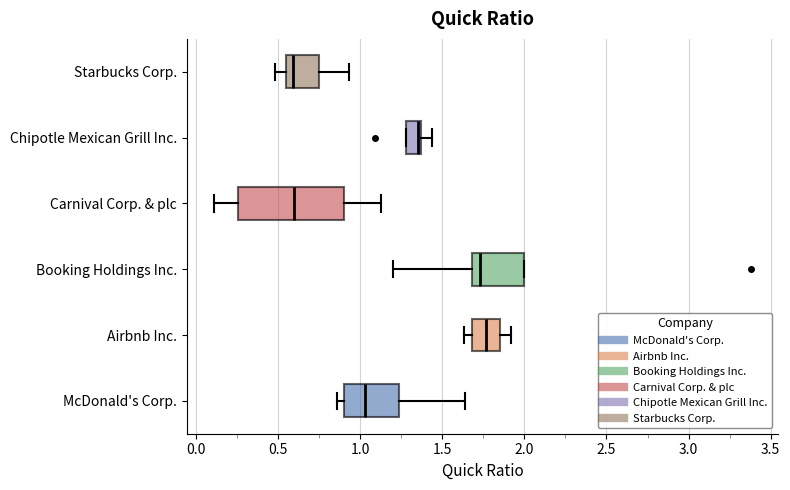

Which box is the widest, from its left edge to its right edge?

Carnival Corp. & plc